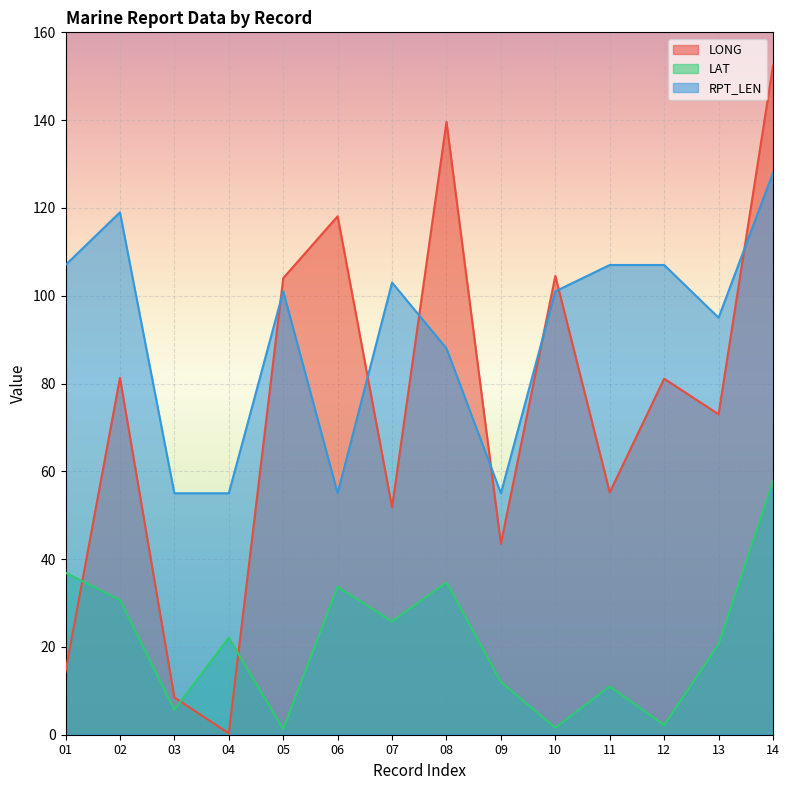

At which category does LAT reach its first local peak?

04